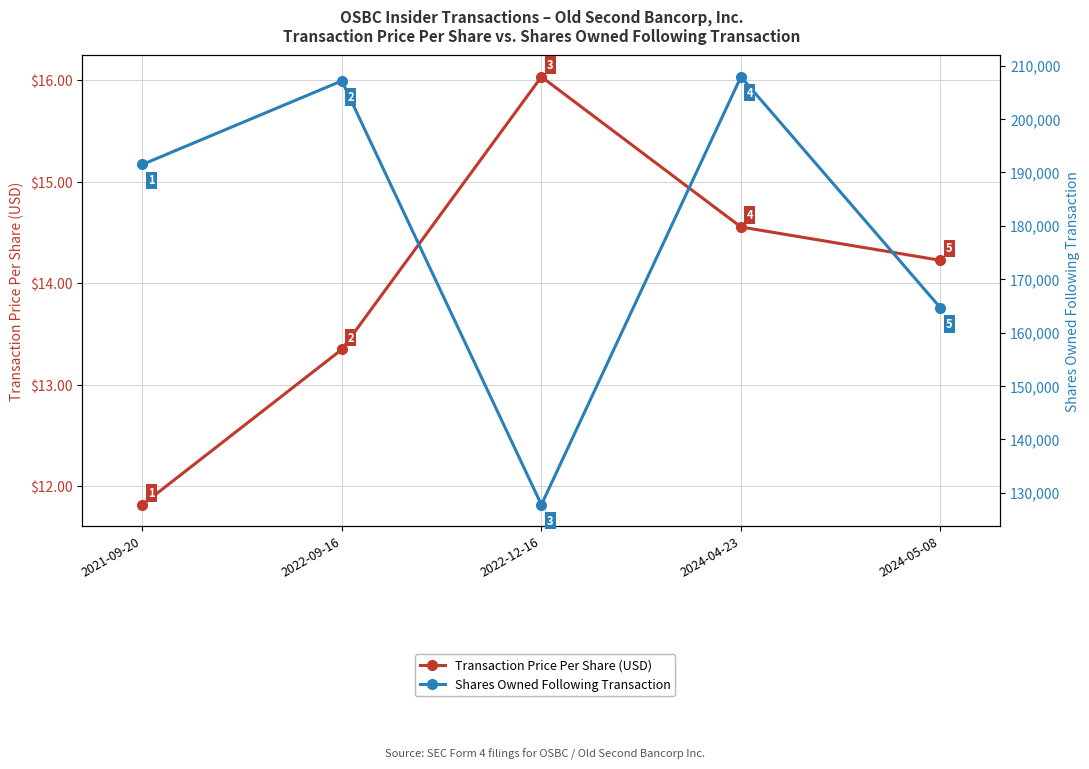

Reading right to left, list all the values displayed in this chart.

Transaction Price Per Share (USD): 14.2	14.6	16.0	13.3	11.8
Shares Owned Following Transaction: 164616.0	207885.0	127757.0	207129.0	191466.0